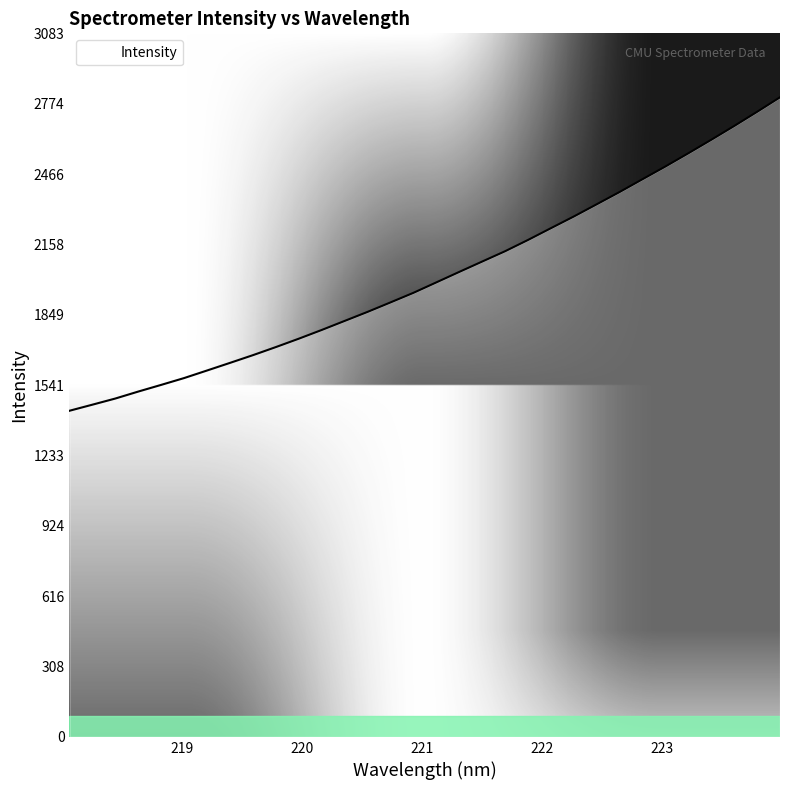

Does the chart display data point markers on the line(s)?

No